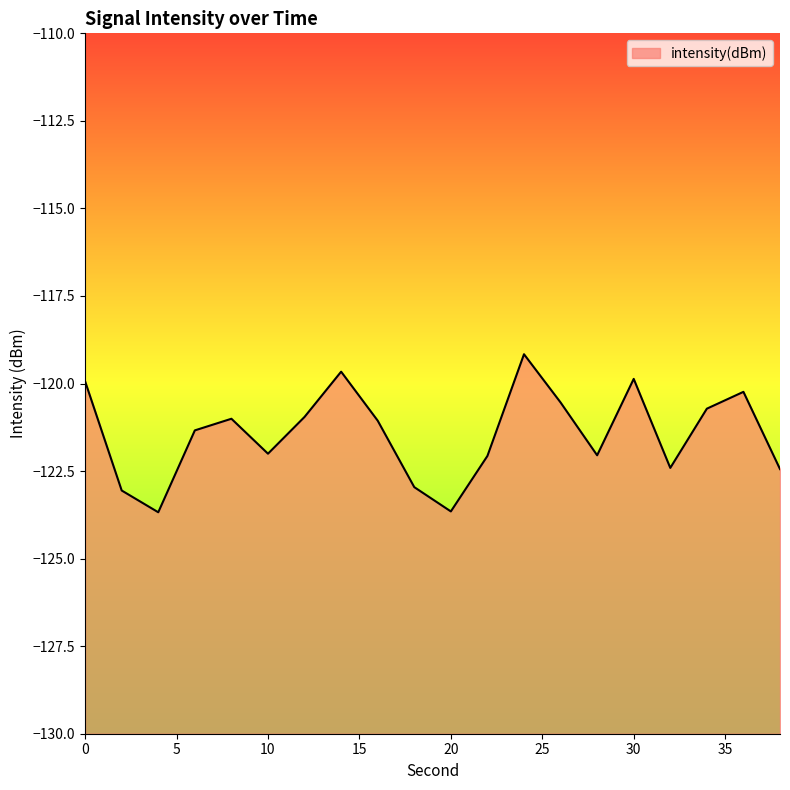

What is the difference between the values at 28 and 30?

2.2